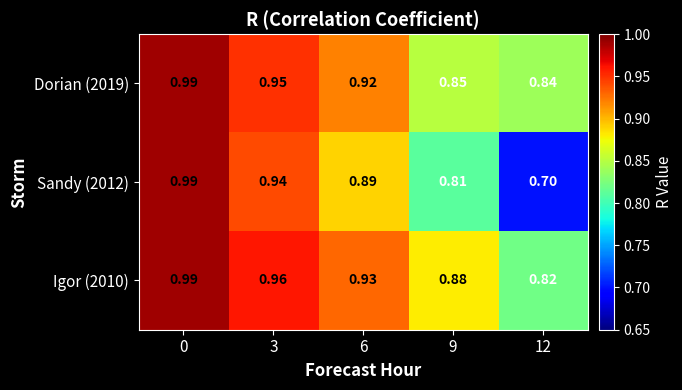

Is the value of Dorian (2019) at 9 greater than the value of Igor (2010) at 0?

No